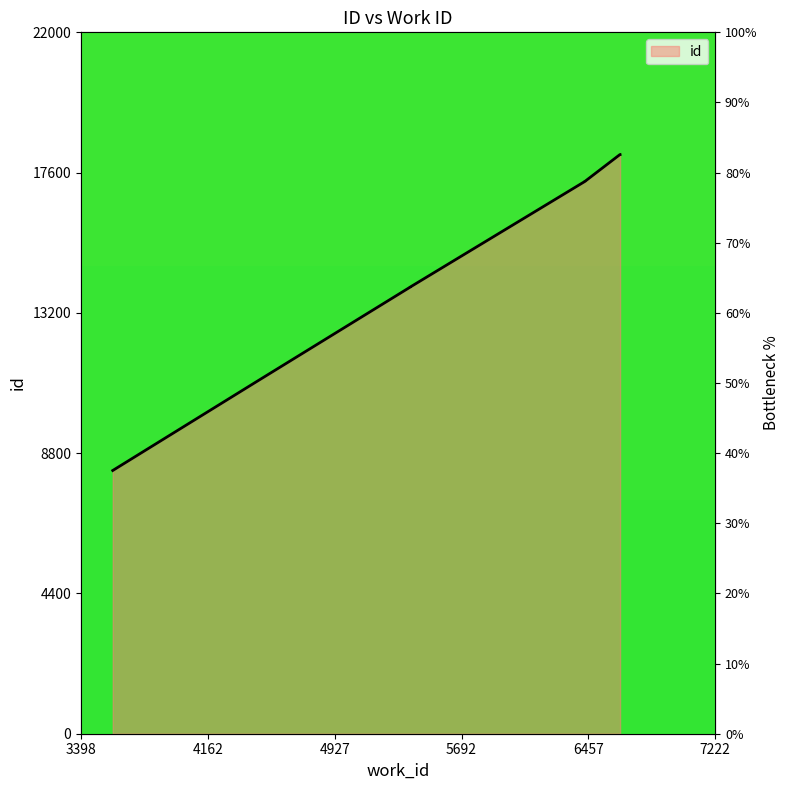

Which has a higher value, 7221 or 7220?

7221